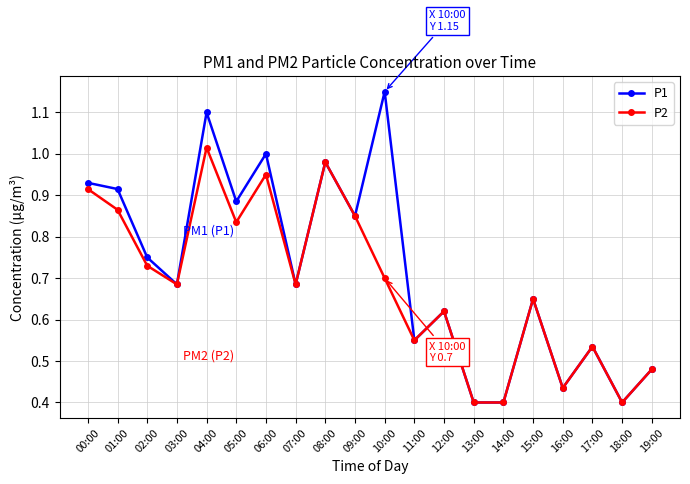

Which series has the widest spread of values?

P1